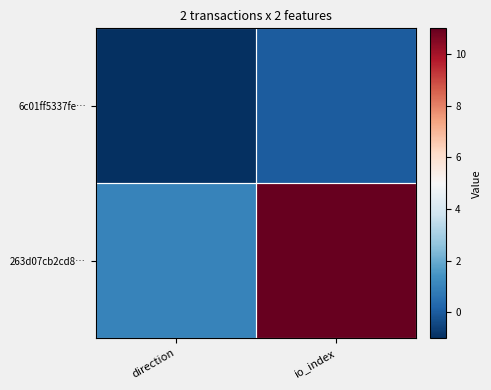

Reading left to right, transcribe all the data shown in this chart.

6c01ff5337fe…: direction=-1	io_index=0
263d07cb2cd8…: direction=1	io_index=11